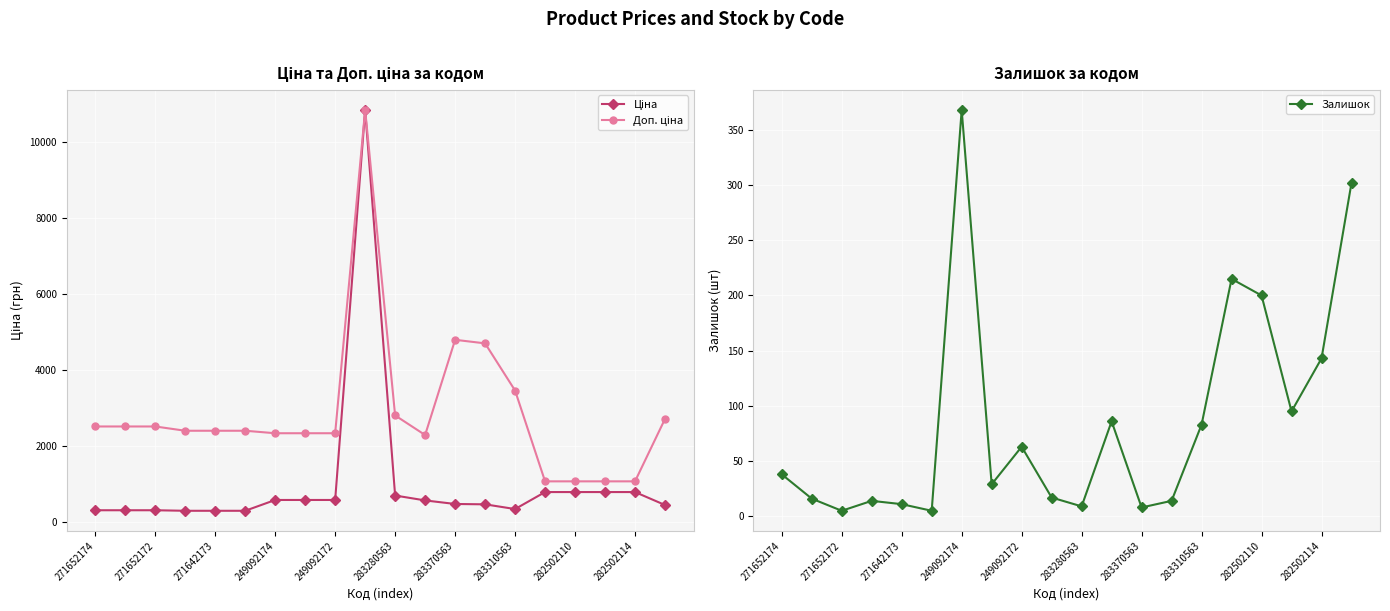

How many lines are shown in the chart?

3